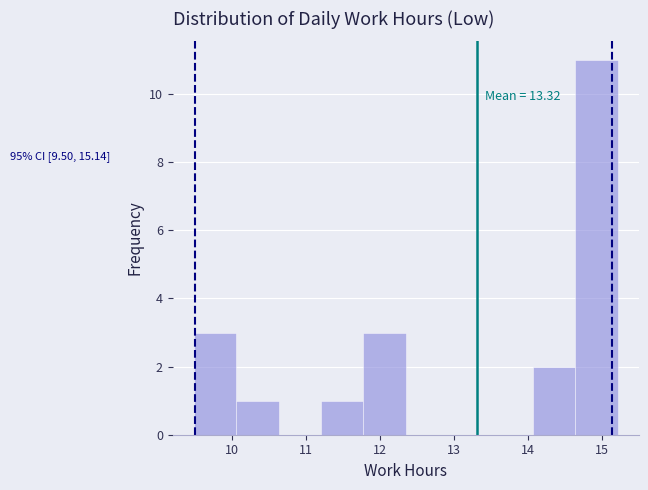

Over which range of the x-axis is the bar tallest?

14.6 to 15.2